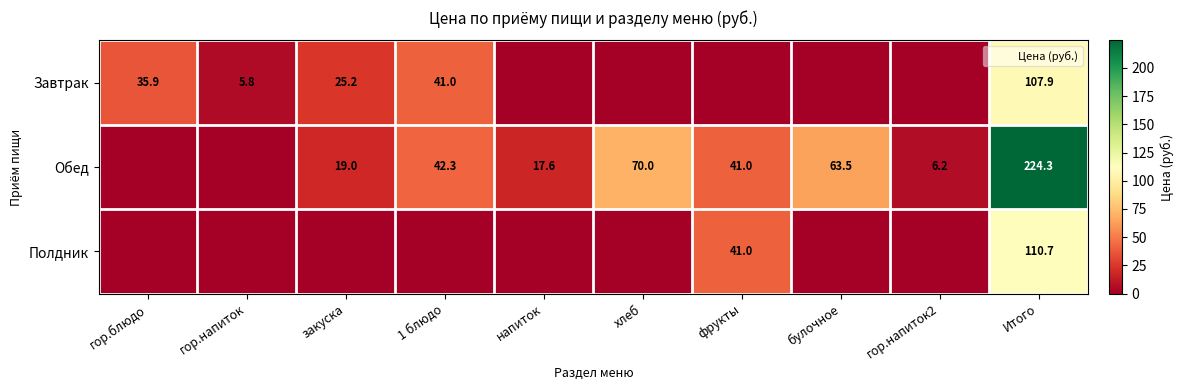

True or false: Полдник has a value of 0.0 at гор.напиток.

True